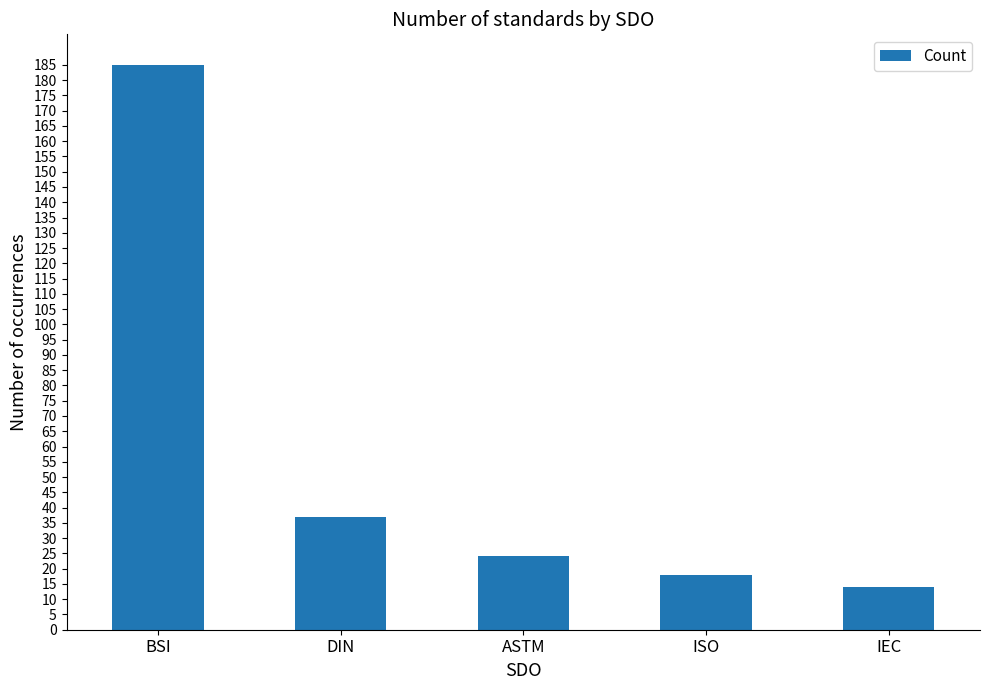

How many distinct data groups are displayed?

1